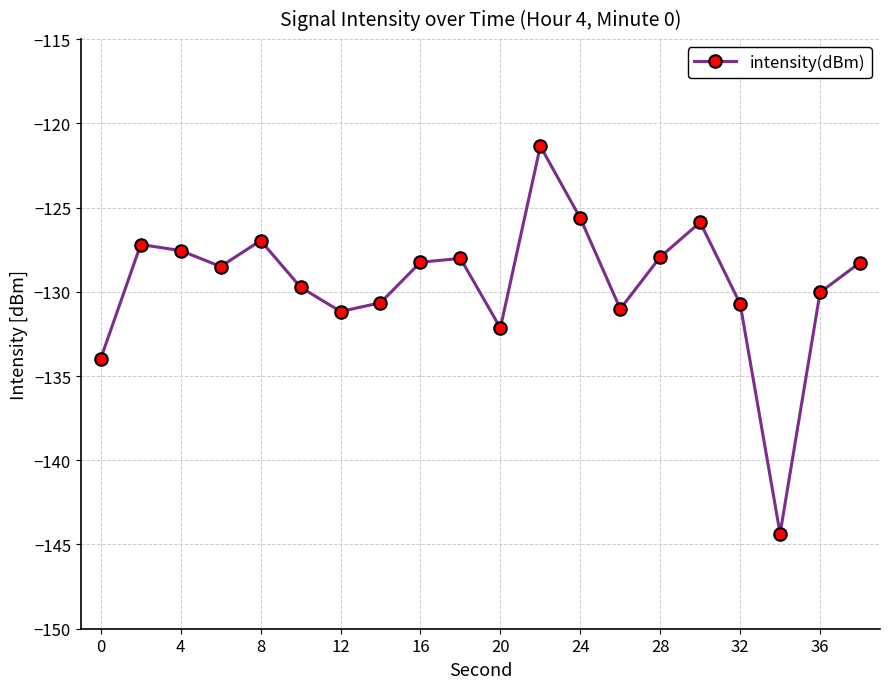

How many interior local peaks (higher than both neighbors) does the data have?

5